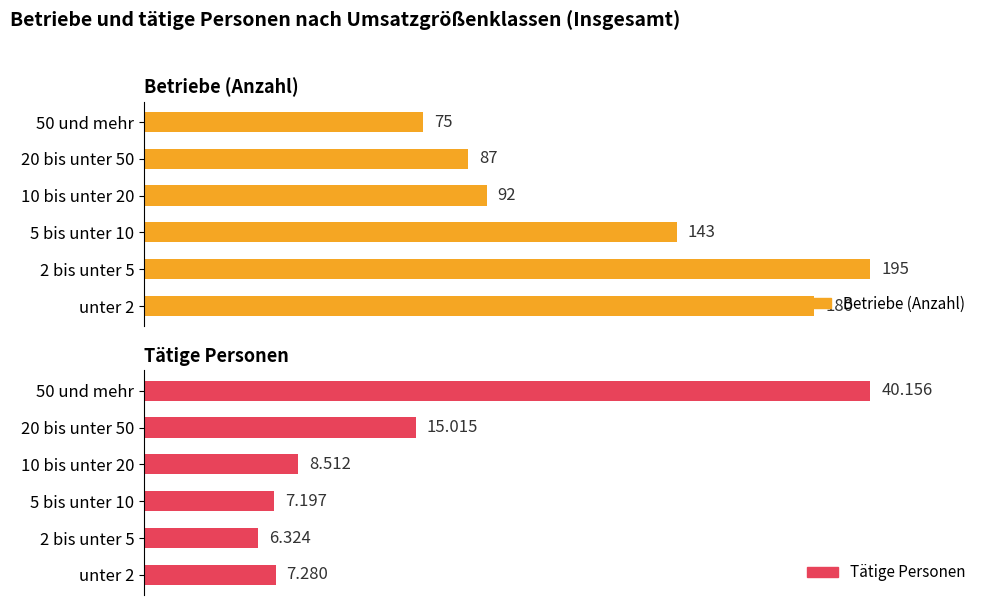

List the series in order of their peak value, highest first.

Betriebe (Anzahl), Tätige Personen